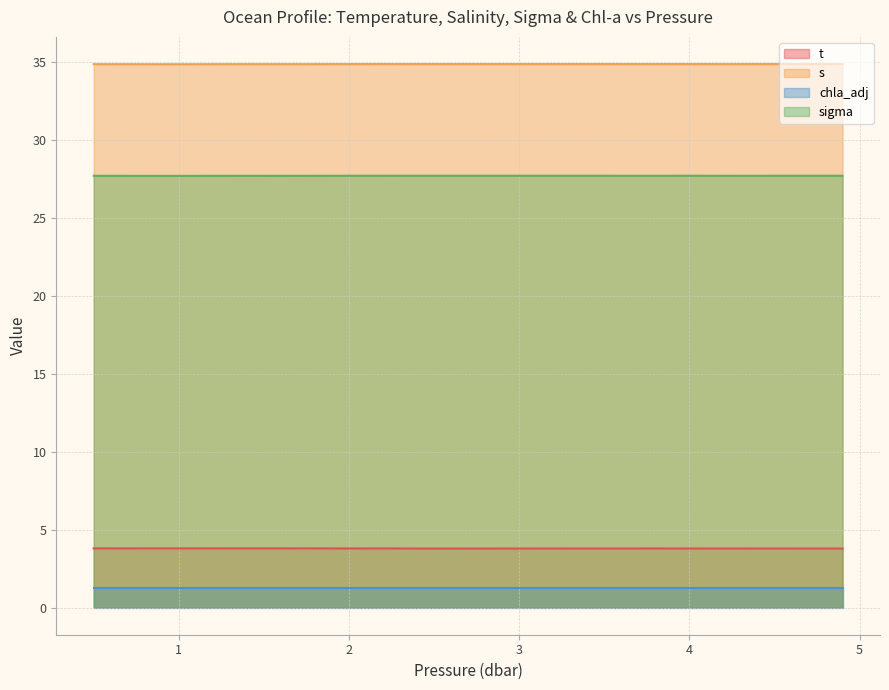

Is it true that t equals 6.3 at 3?

False